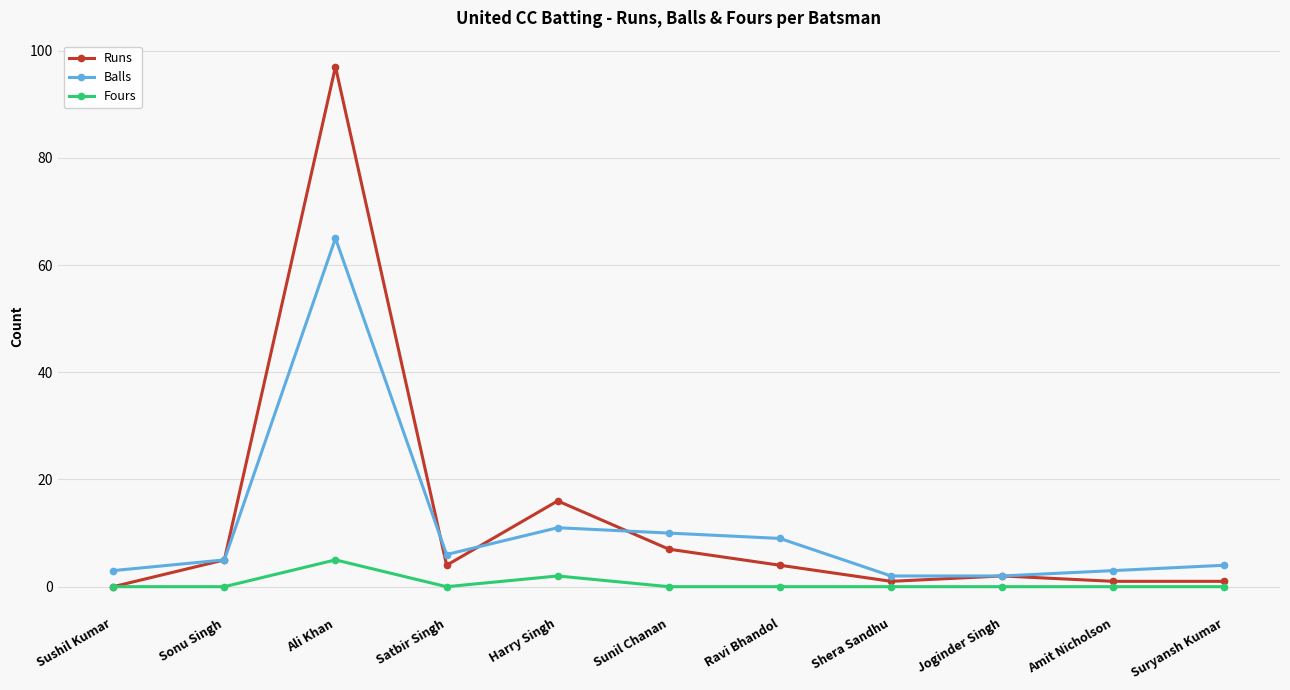

What value does the Runs series have at Harry Singh, to the nearest 10?

20